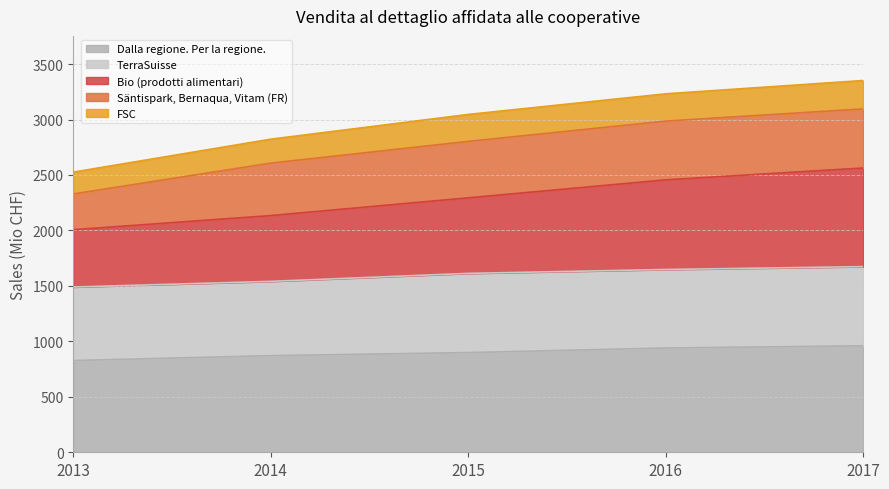

What is the total value across all series at 2013?

2526